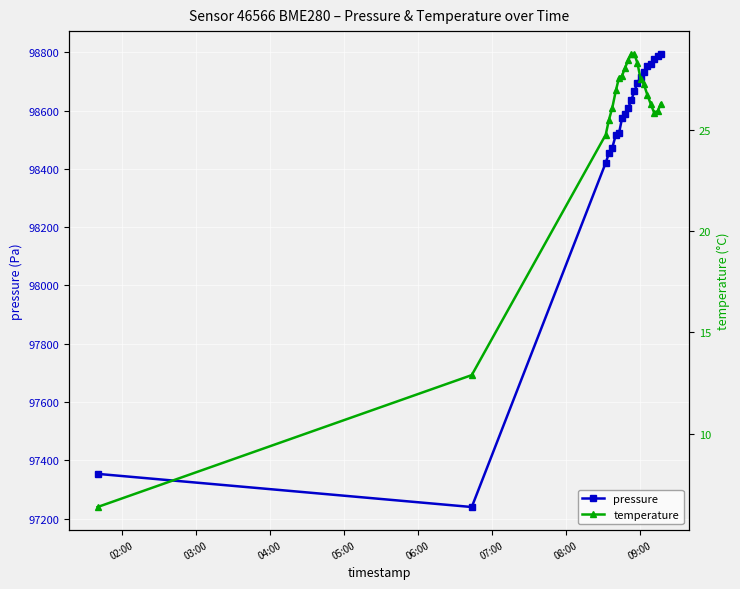

What is the value of the pressure point at the 13th from the left?

98694.3